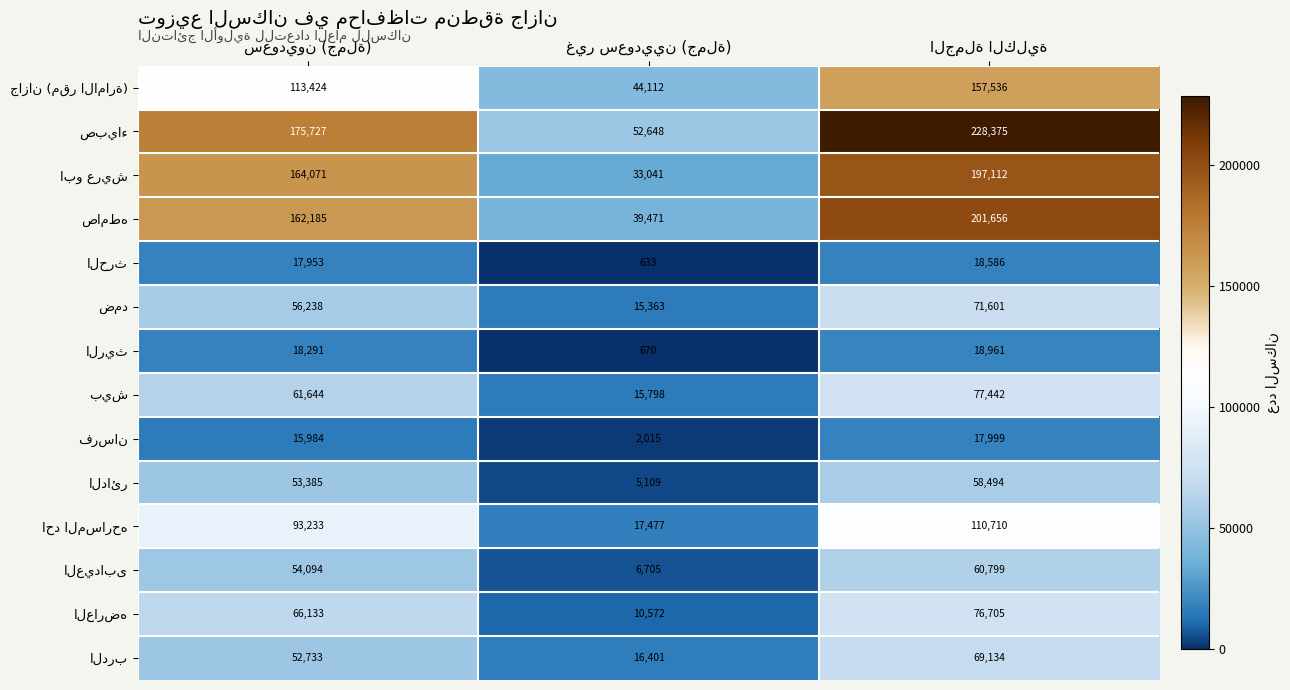

At how many categories does at least one series exceed 43577?

3